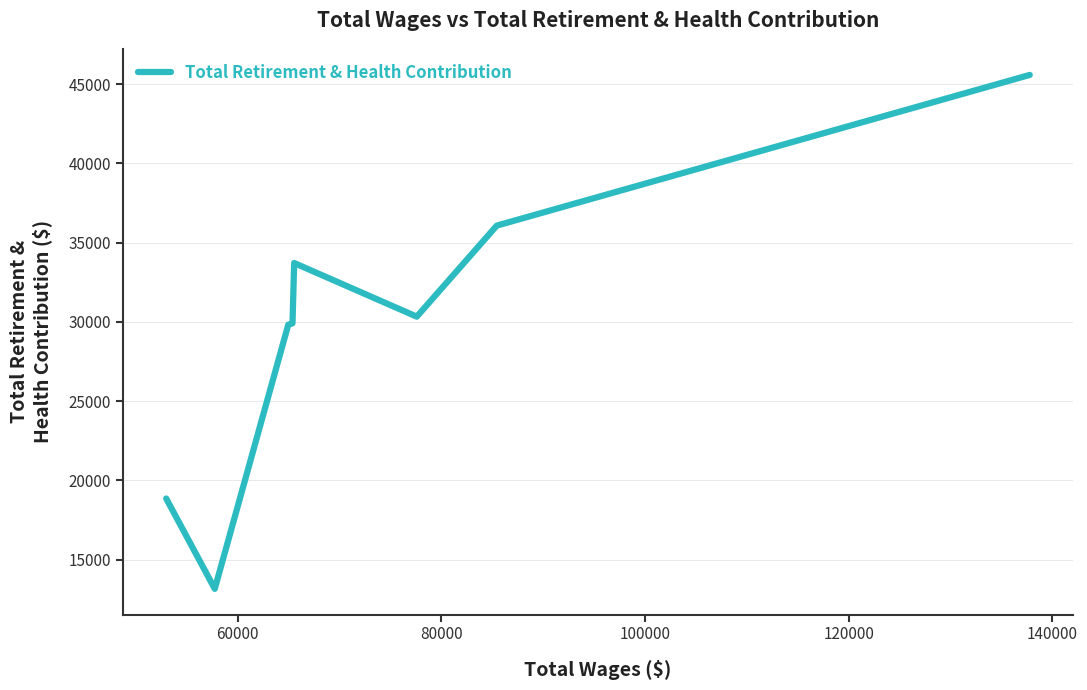

What is the difference between the maximum and minimum values?

32411